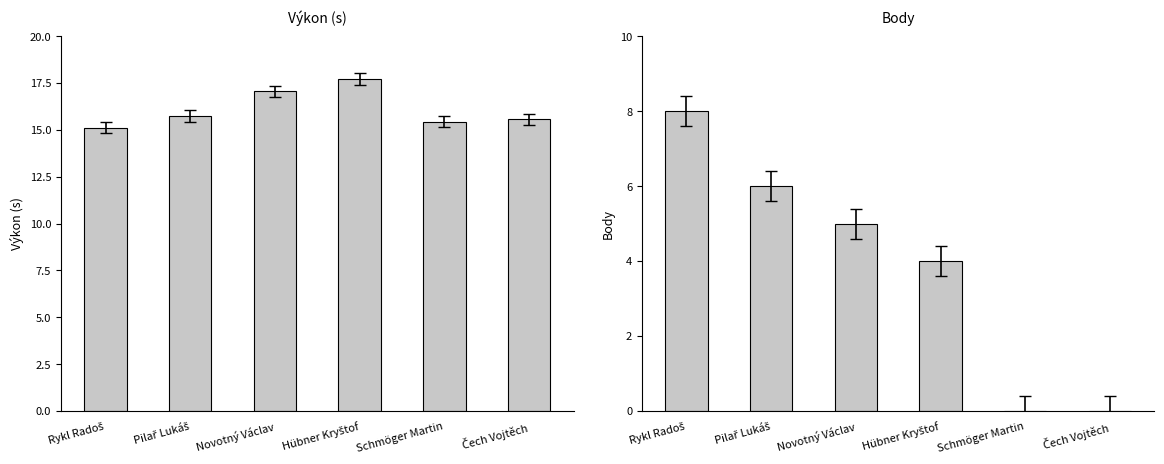

What is the value of the Body bar at the 4th from the left?

4.0